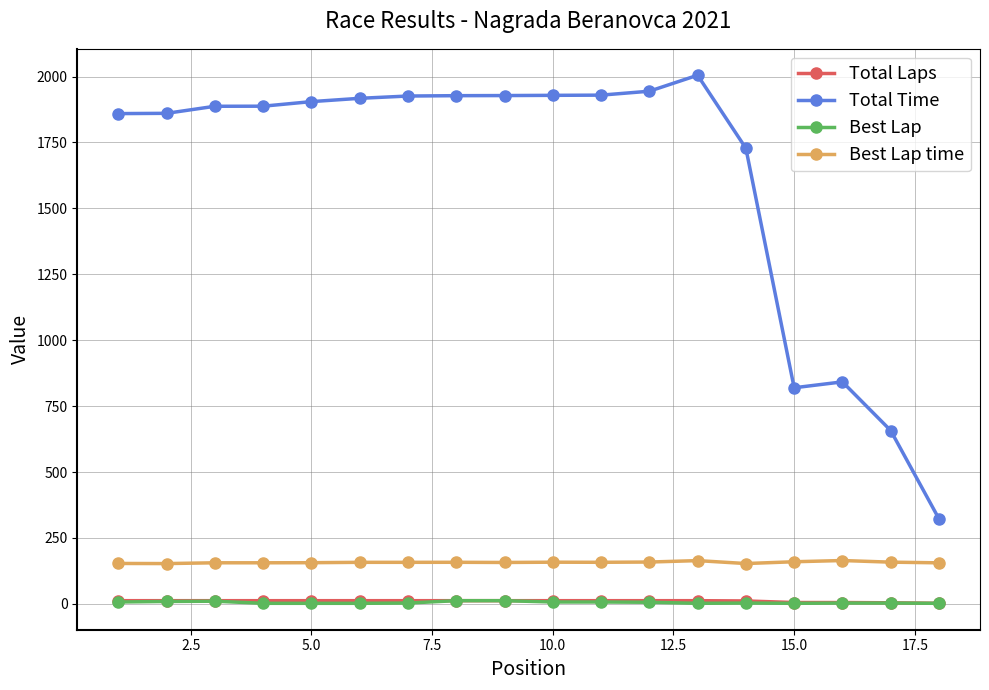

What is the sum of all Best Lap values?

94.0